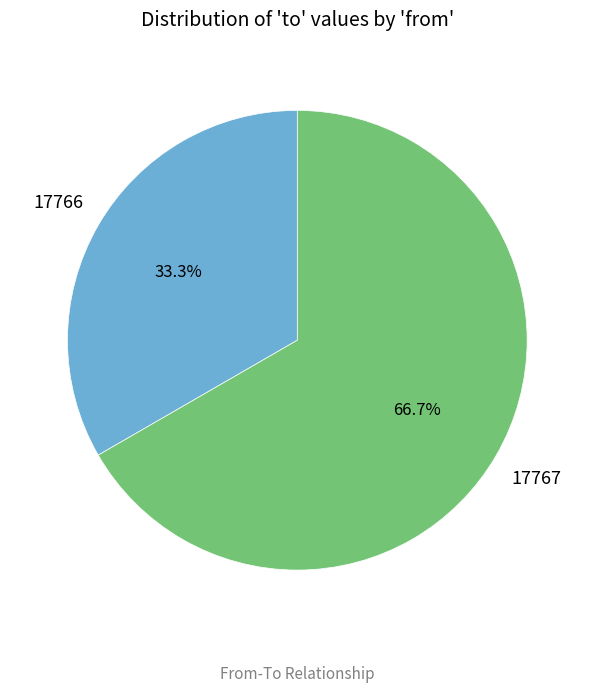

Does any single category account for the majority?

Yes